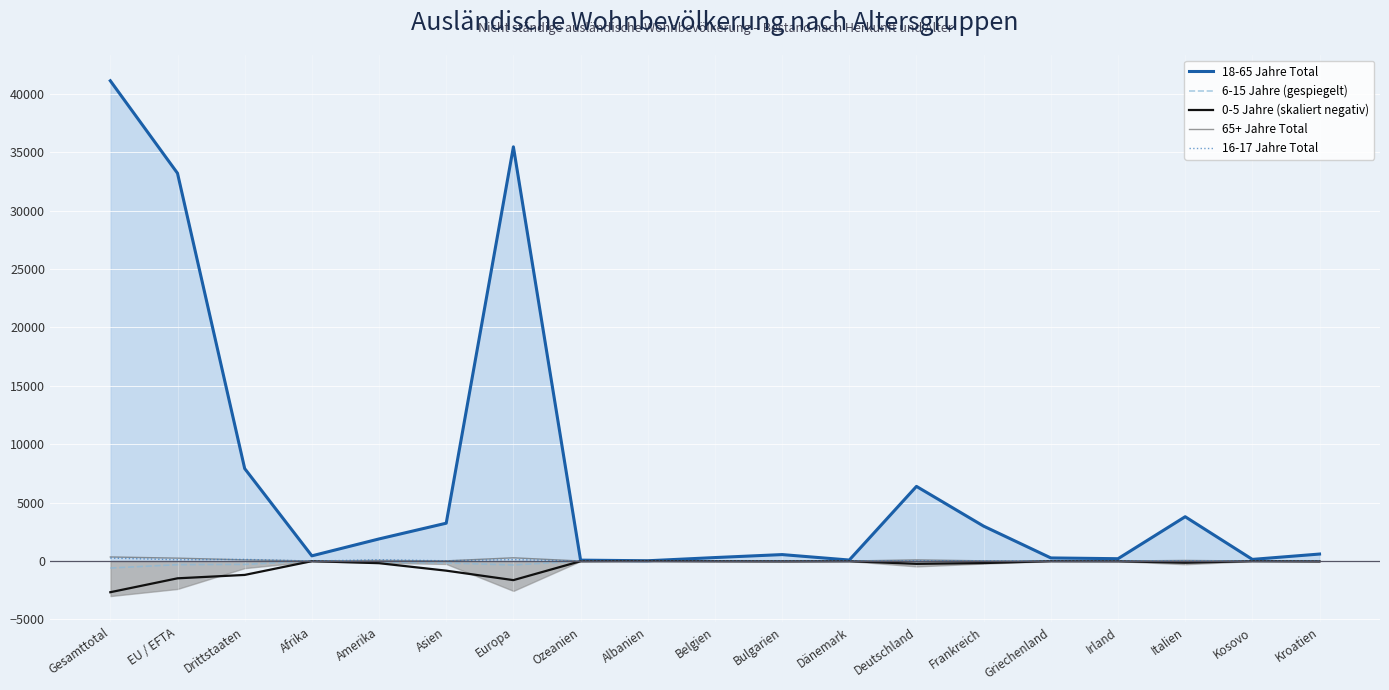

Which category has the highest value across all series?

Gesamttotal